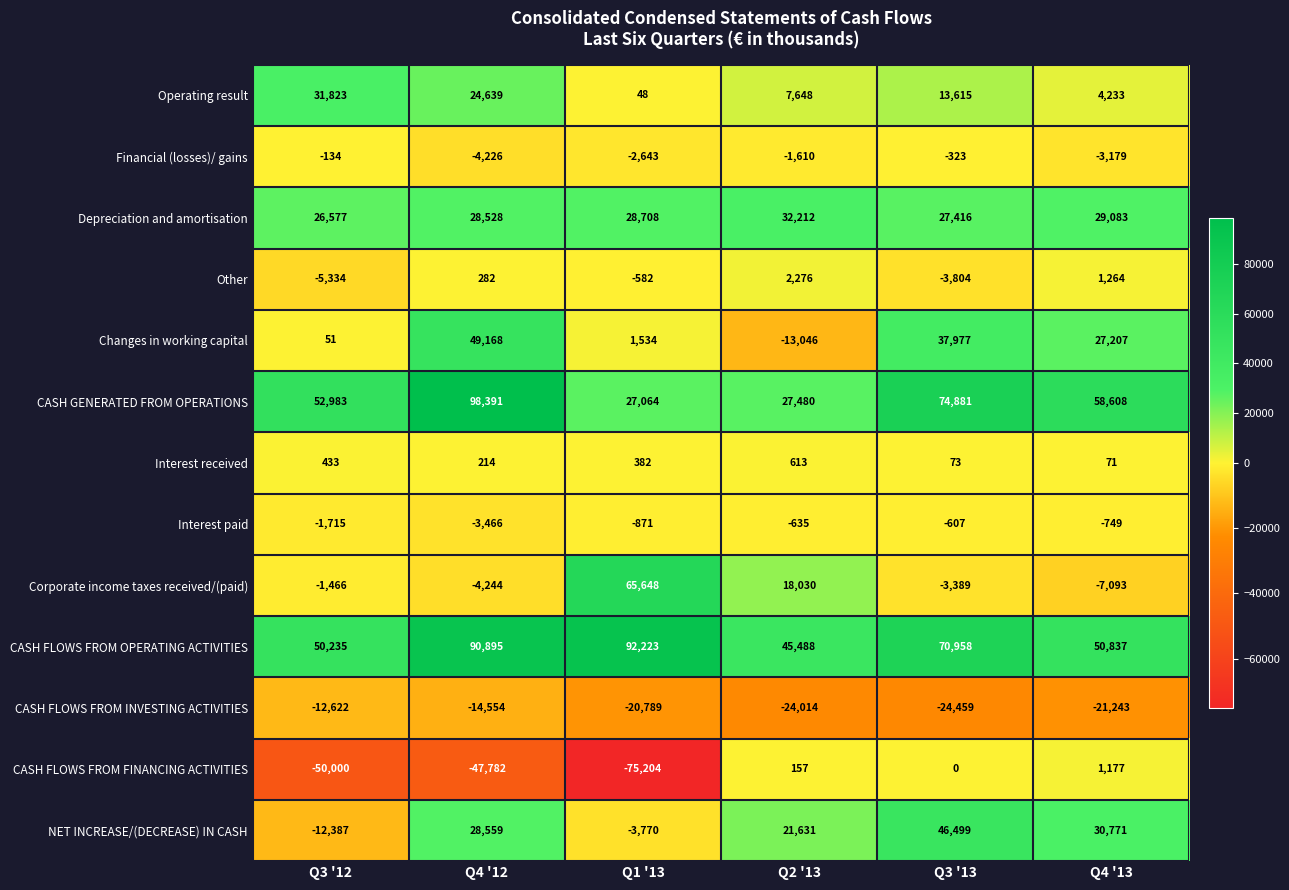

Rank the series by their maximum value, from lowest to highest.

CASH FLOWS FROM INVESTING ACTIVITIES, Interest paid, Financial (losses)/ gains, Interest received, CASH FLOWS FROM FINANCING ACTIVITIES, Other, Operating result, Depreciation and amortisation, NET INCREASE/(DECREASE) IN CASH, Changes in working capital, Corporate income taxes received/(paid), CASH FLOWS FROM OPERATING ACTIVITIES, CASH GENERATED FROM OPERATIONS